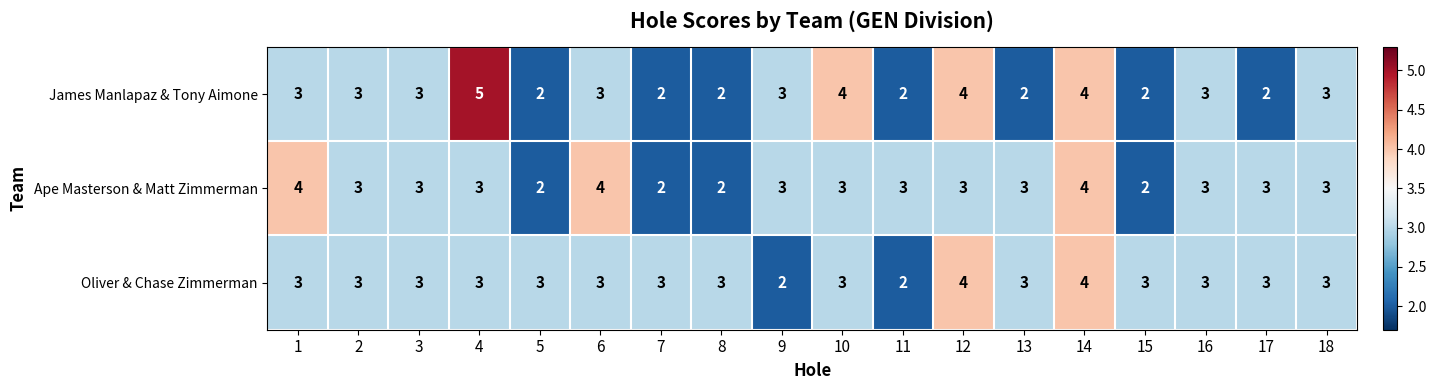

What is the greatest value displayed?

5